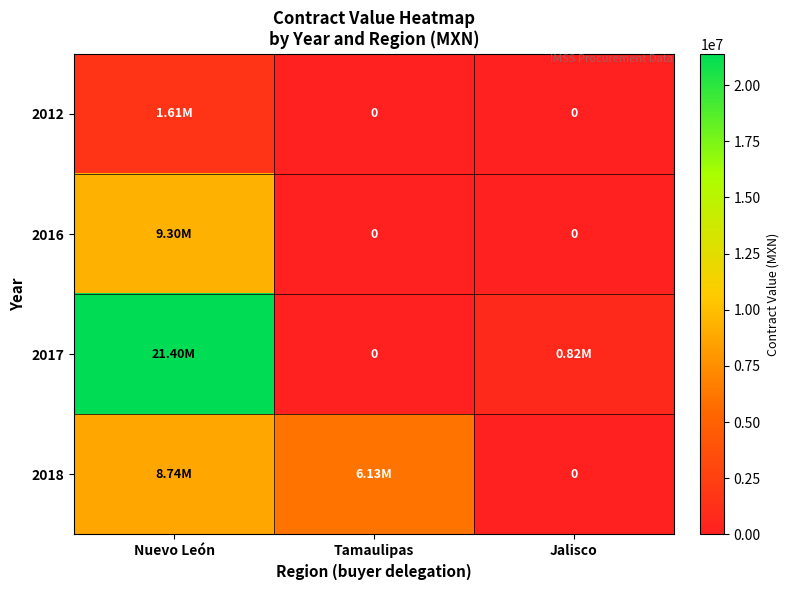

What is the difference between the 2016 values at Tamaulipas and Nuevo León?

9304971.5